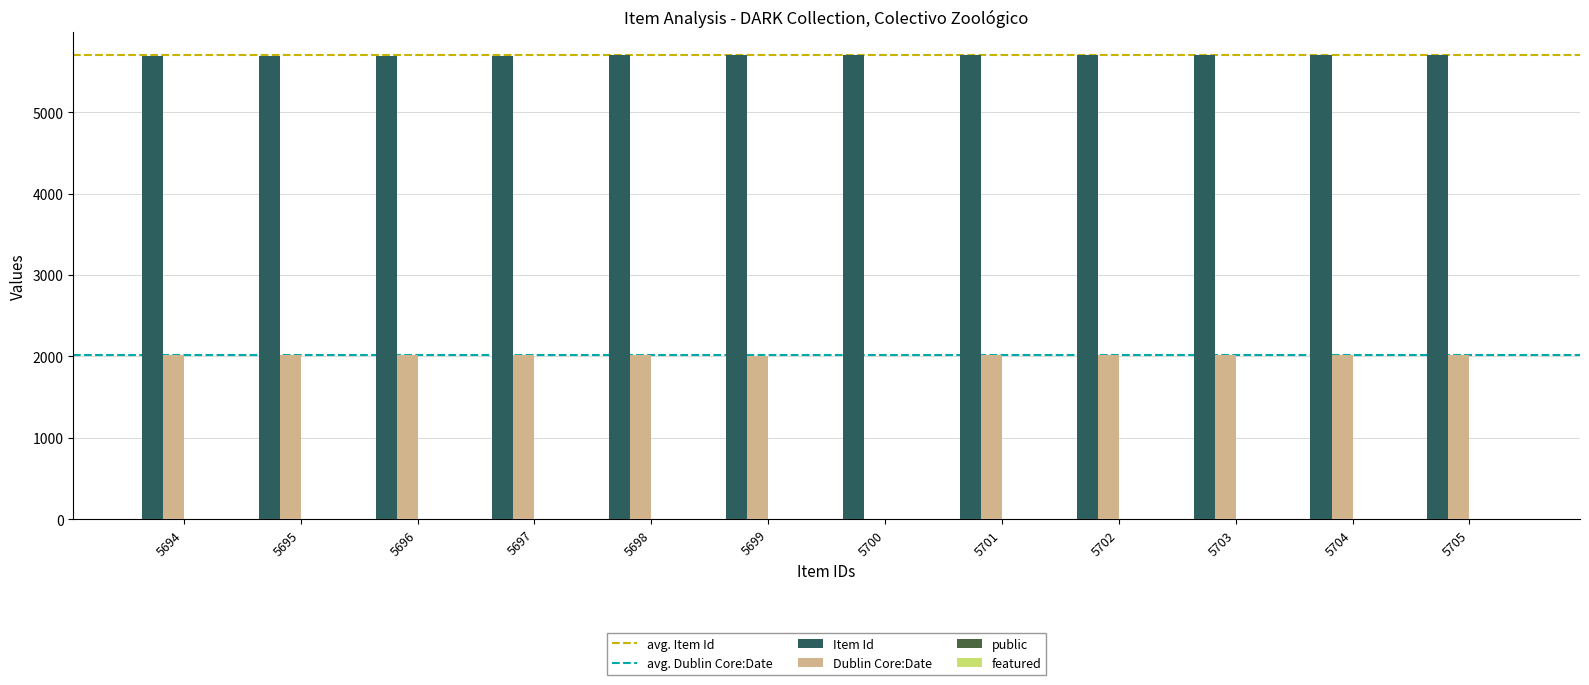

How many groups of bars are there?

12